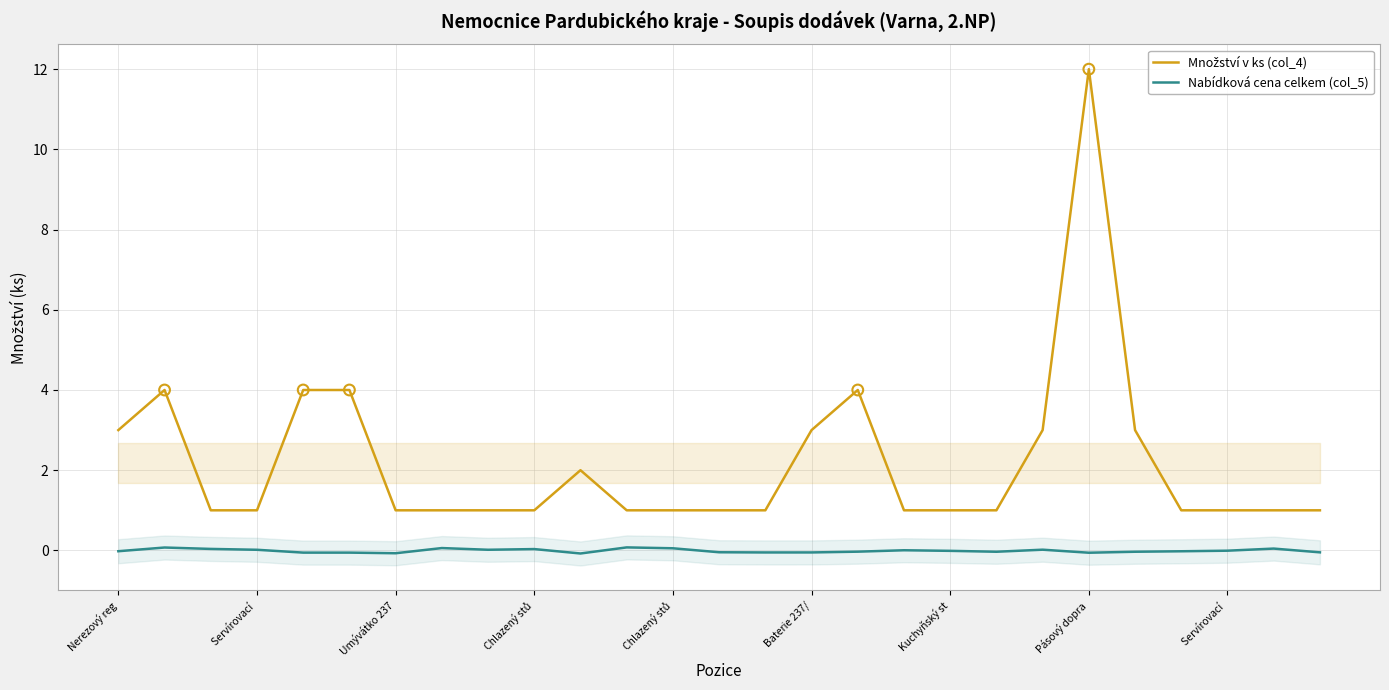

Which series has the largest total across all categories?

Množství v ks (col_4)